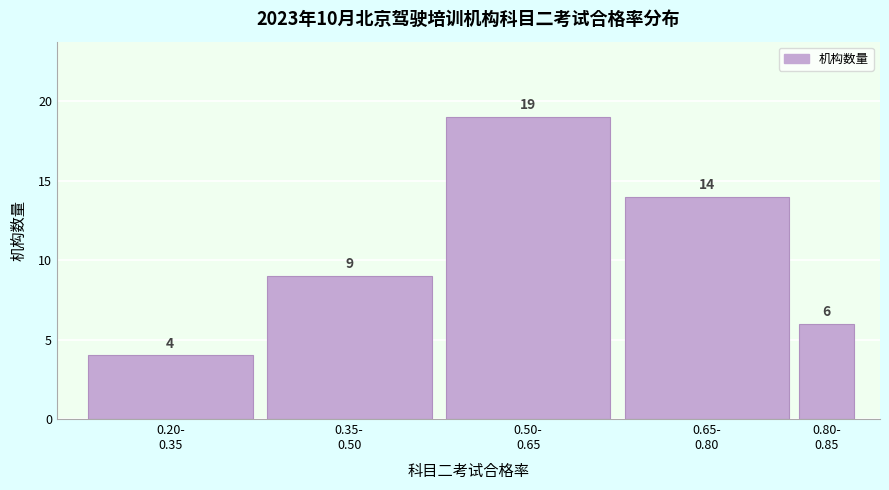

Reading left to right, extract all data points from this chart.

4	9	19	14	6